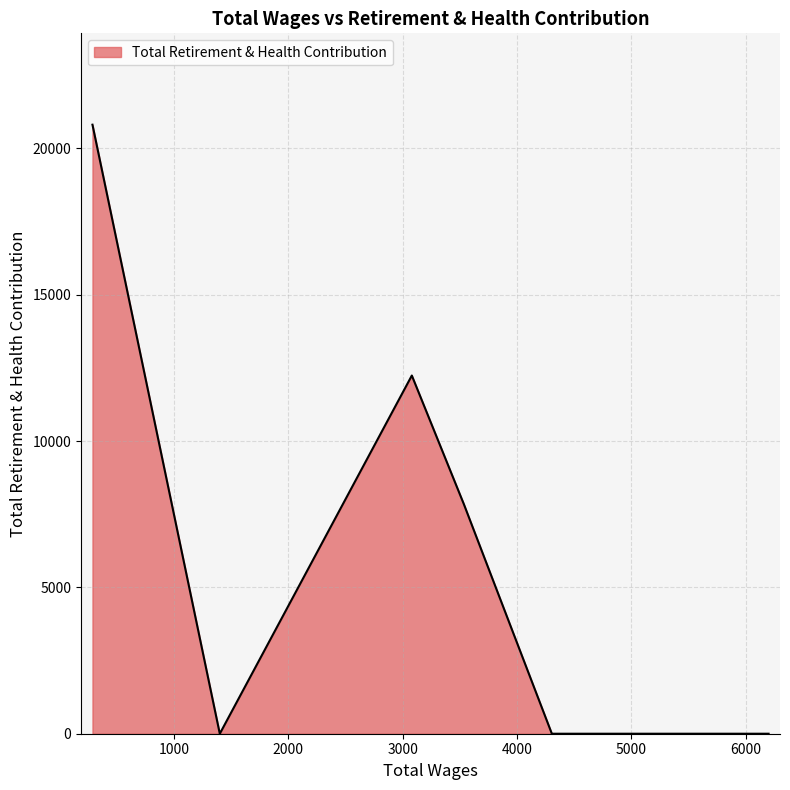

How many series are shown in this chart?

1